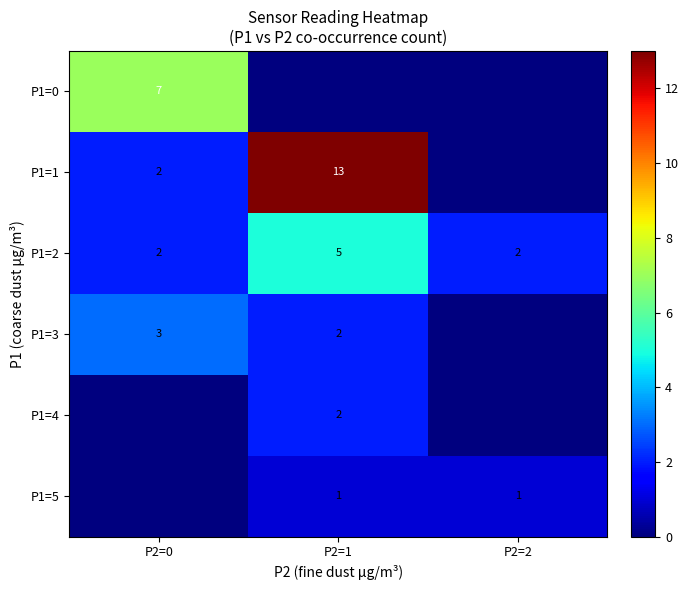

What is the difference between the maximum and minimum values in the P1=2 series?

3